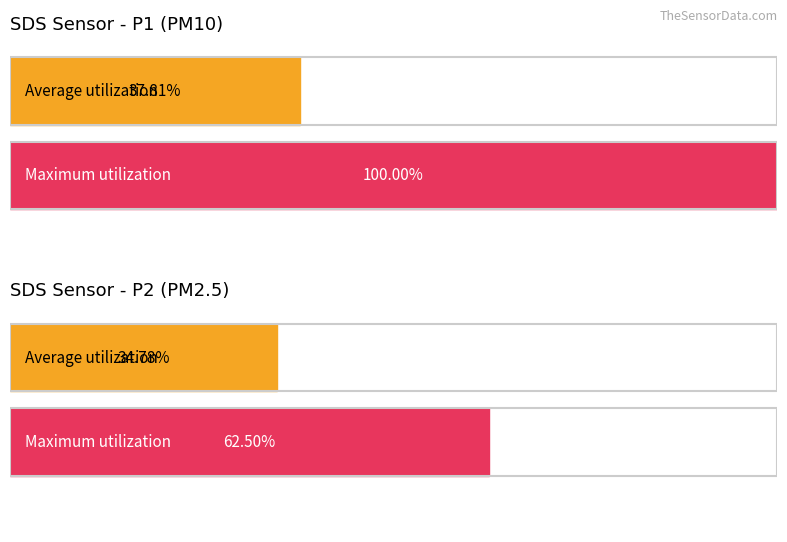

Which series has the largest range (max minus min)?

SDS_P1